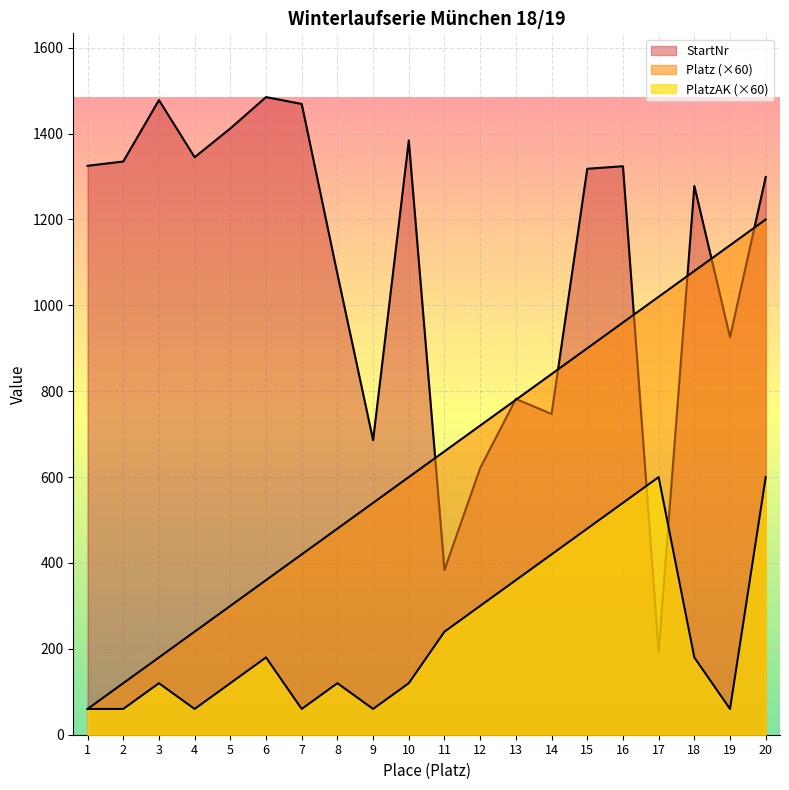

At 15, list the series in order from smallest to largest.

PlatzAK, Platz, StartNr